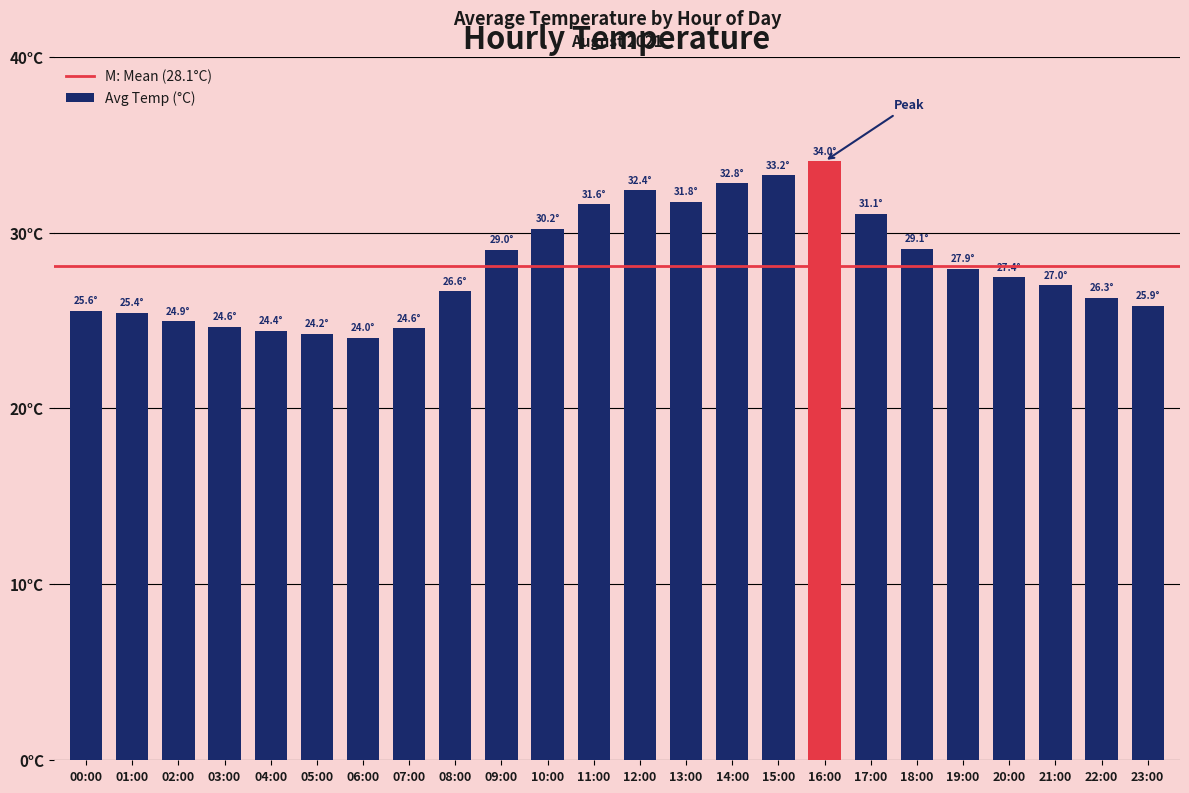

List the labels in order of value, largest first.

16:00, 15:00, 14:00, 12:00, 13:00, 11:00, 17:00, 10:00, 18:00, 09:00, 19:00, 20:00, 21:00, 08:00, 22:00, 23:00, 00:00, 01:00, 02:00, 03:00, 07:00, 04:00, 05:00, 06:00